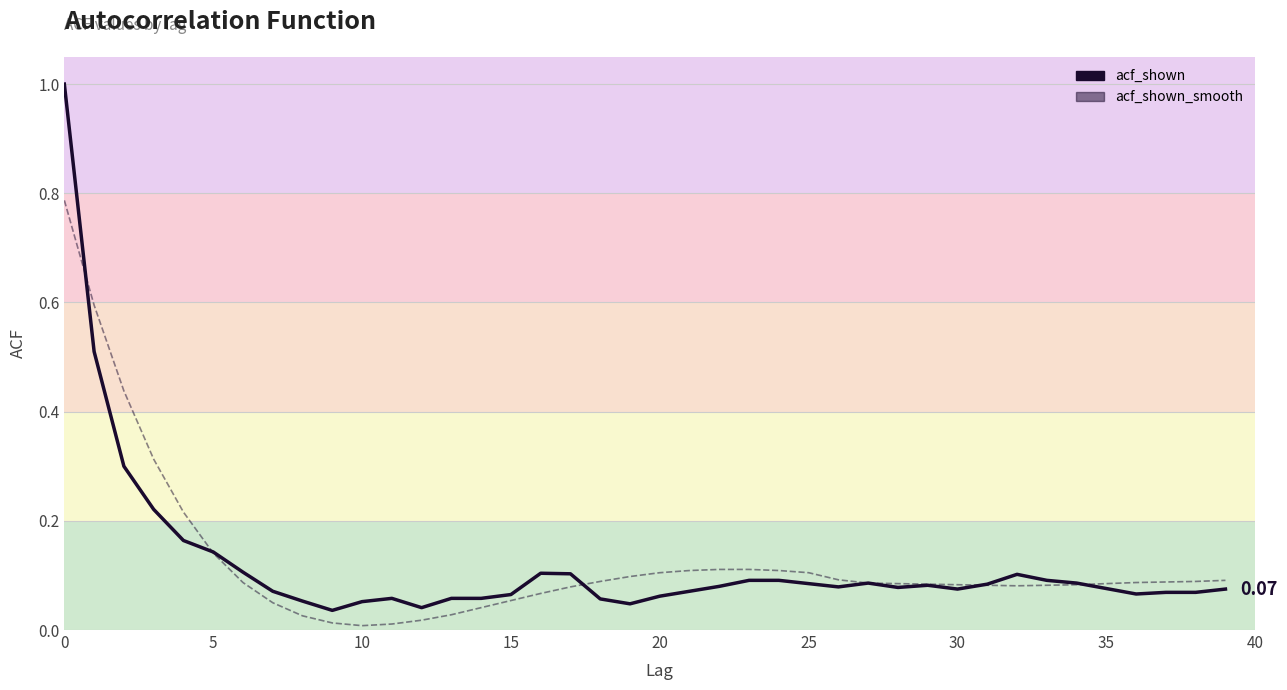

Which category has the lowest value across all series?

9